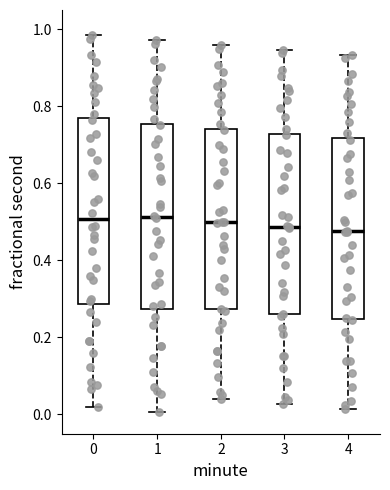

Reading left to right, transcribe this box plot: for each box, give where its median line is, the range the box spans, and where its two whiskers end, as read against the y-axis. The values are not printed on the chart, so give them approximately, as read against the axis.

0: median 0.50, box 0.28 to 0.76, whiskers 0.02 to 0.98
1: median 0.52, box 0.28 to 0.76, whiskers 0.00 to 0.98
2: median 0.50, box 0.28 to 0.74, whiskers 0.04 to 0.96
3: median 0.48, box 0.26 to 0.72, whiskers 0.02 to 0.94
4: median 0.48, box 0.24 to 0.72, whiskers 0.02 to 0.94